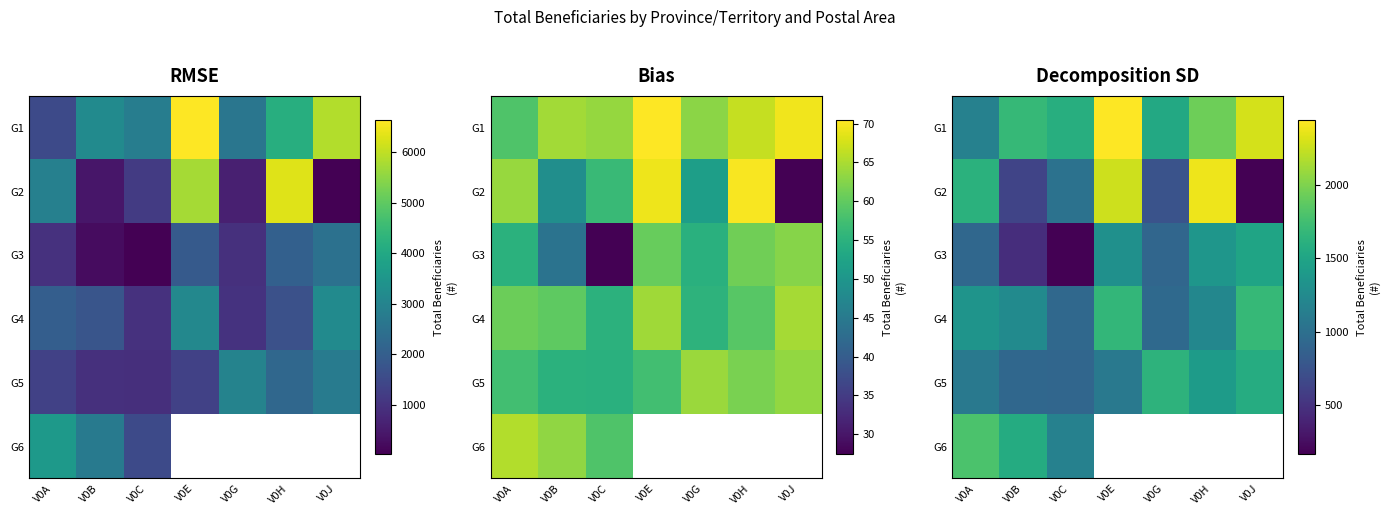

What is the spread (max minus min) of values at V0J?

2134.2